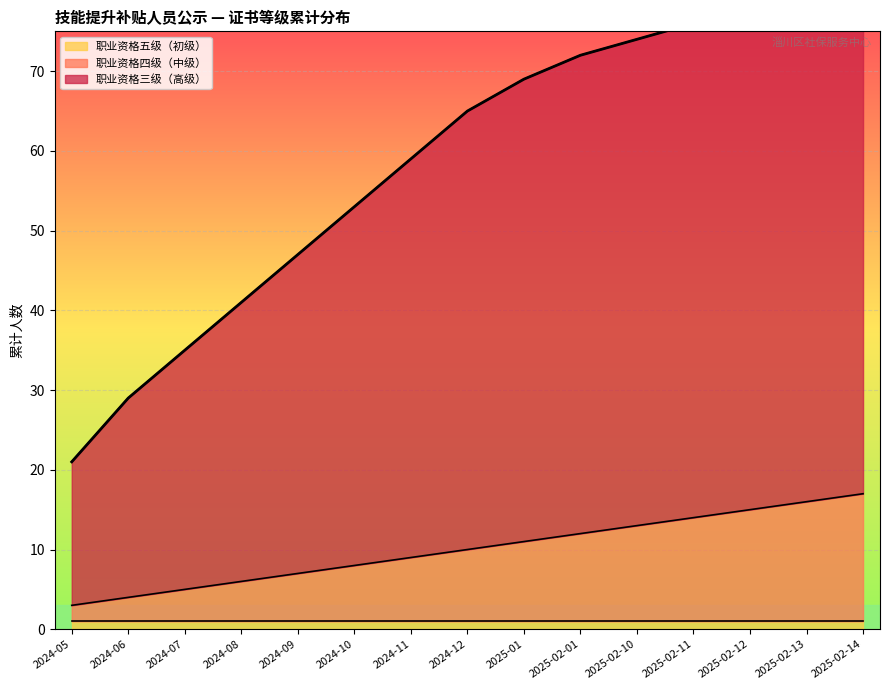

What is the highest value of the 职业资格三级（高级） series?

82